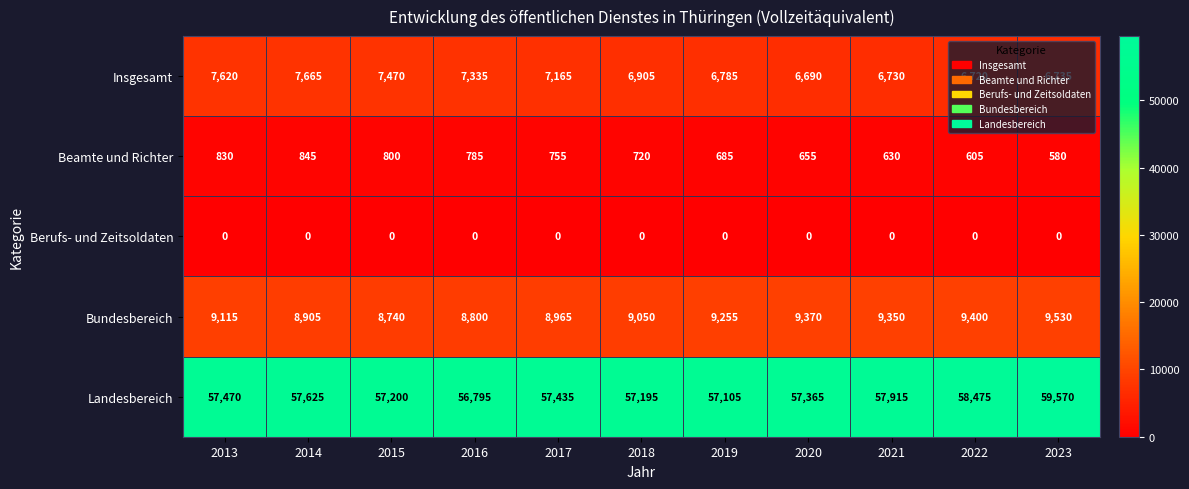

List the series in order of their peak value, lowest first.

Berufs- und Zeitsoldaten, Beamte und Richter, Insgesamt, Bundesbereich, Landesbereich